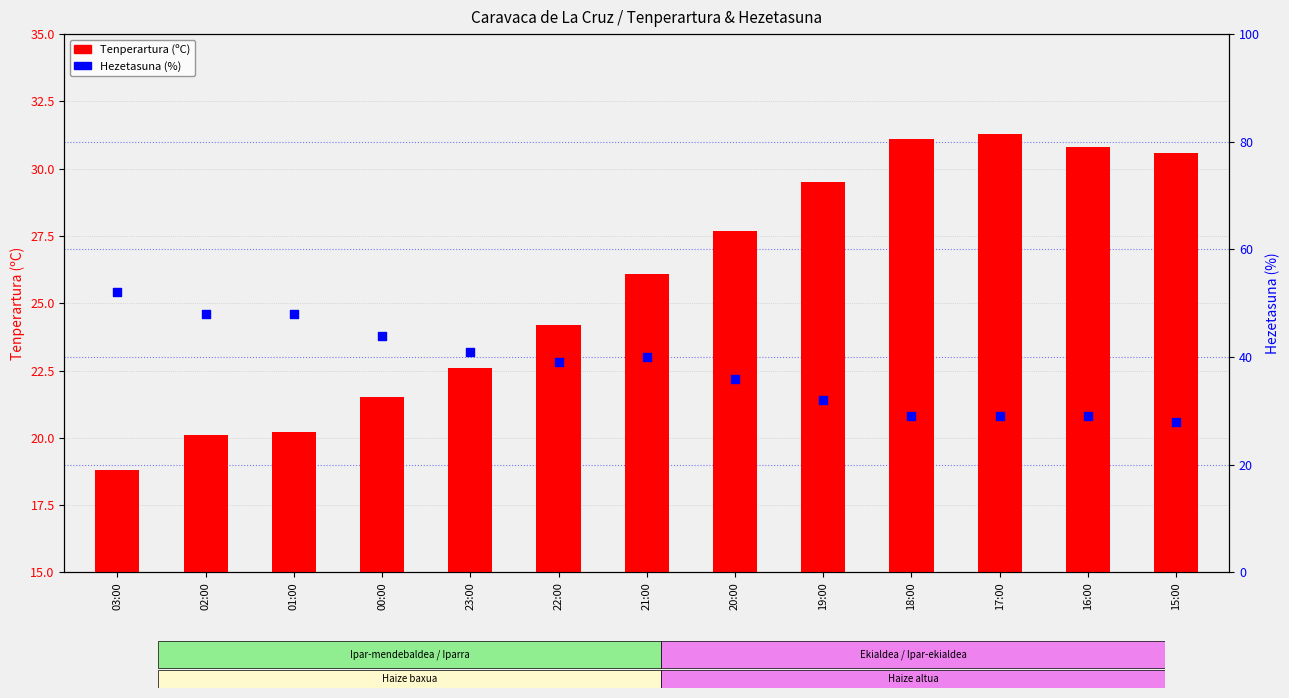

Which series reaches the minimum Y coordinate?

Tenperartura (ºC)